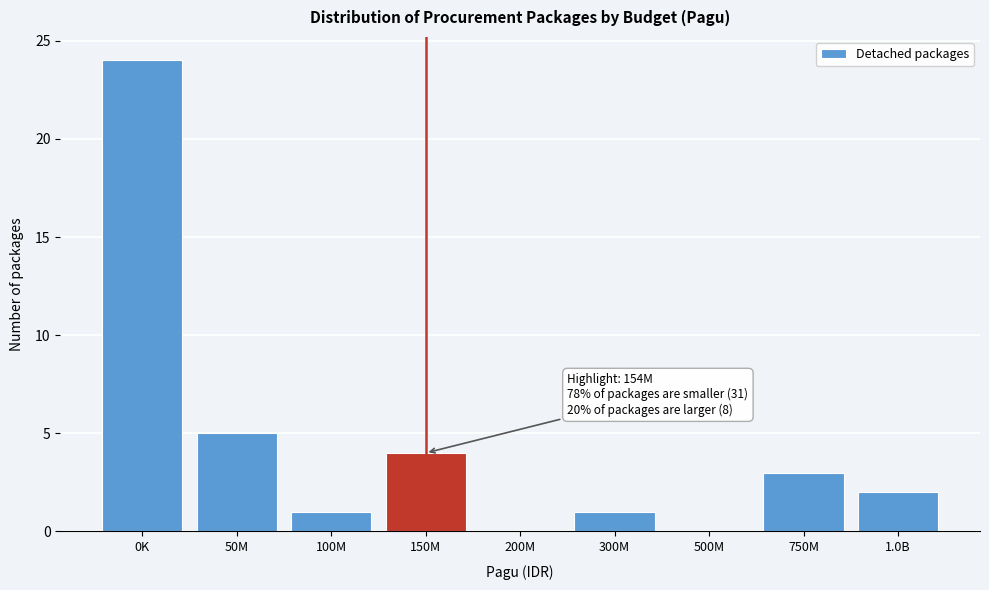

Reading right to left, transcribe all the data shown in this chart.

1.0B=2	750M=3	500M=0	300M=1	200M=0	150M=4	100M=1	50M=5	0K=24